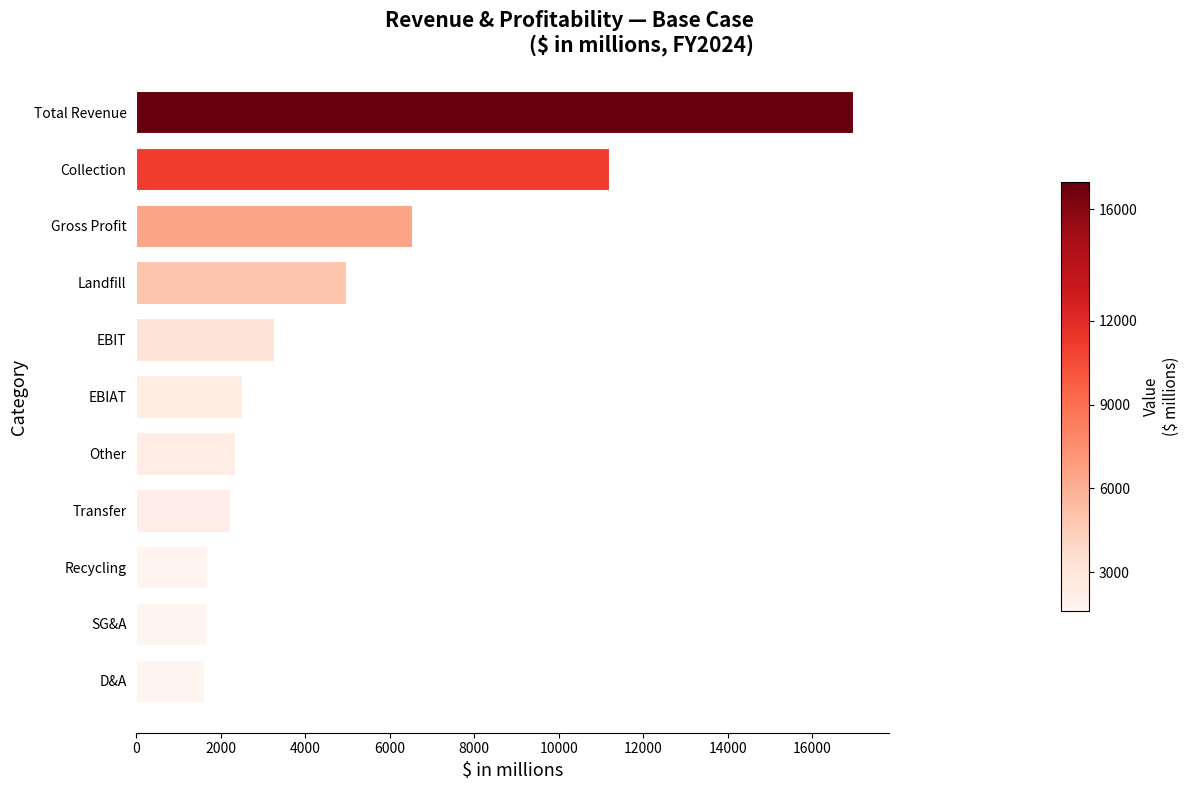

What is the minimum value shown in the chart?

1611.8